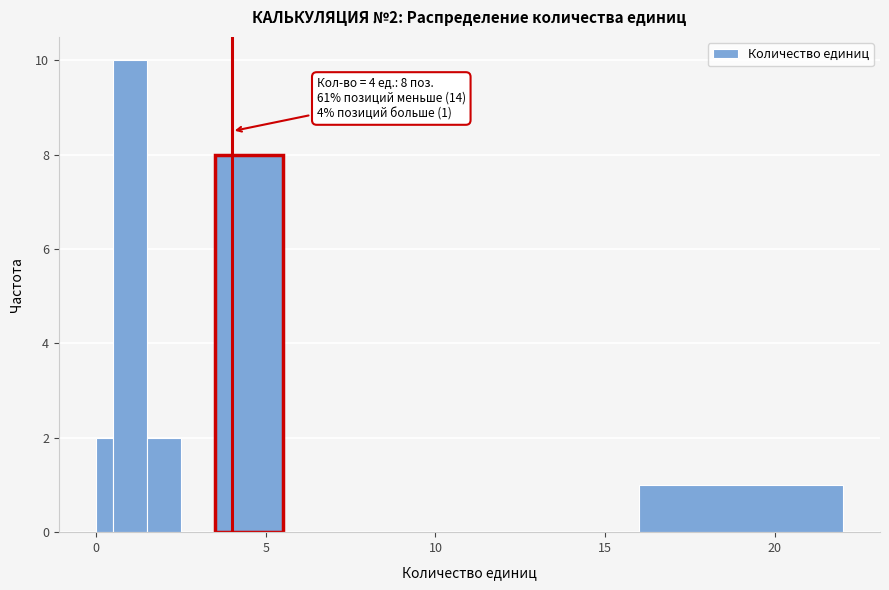

Around what value on the x-axis is the tallest bar? Give the approximate position of its centre, as read against the axis.

1.0